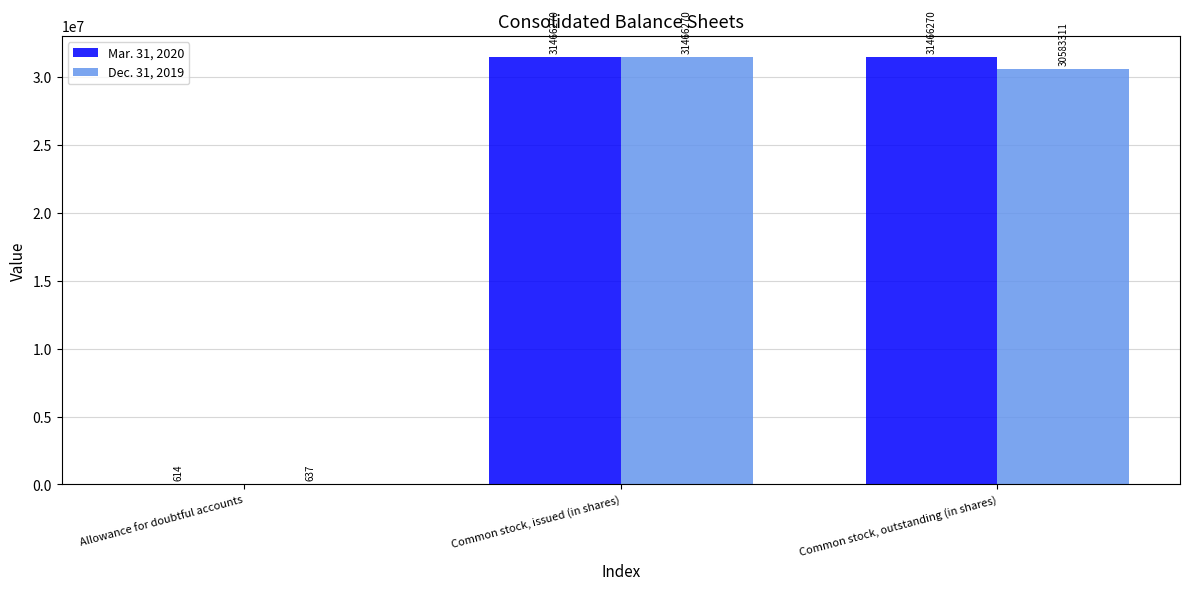

Are the bars grouped side by side (vs. stacked)?

Yes